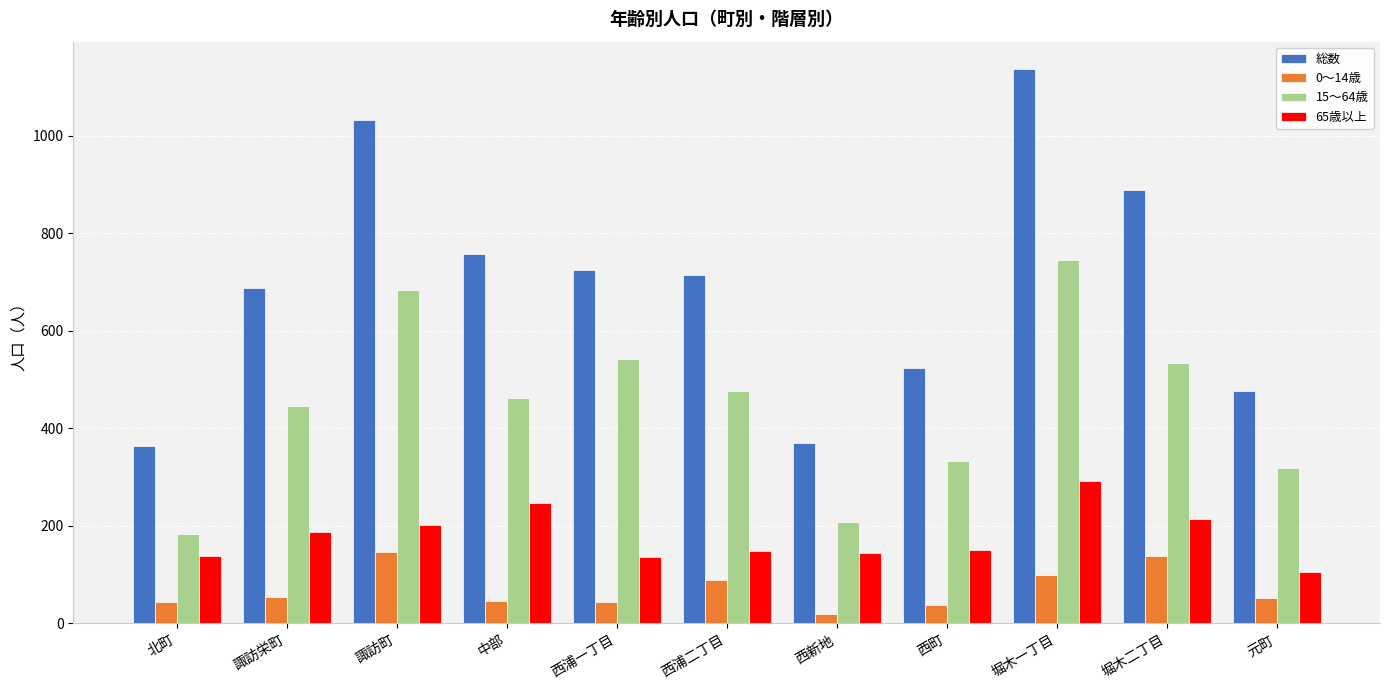

What is the label of the 6th bar from the left?

西浦二丁目